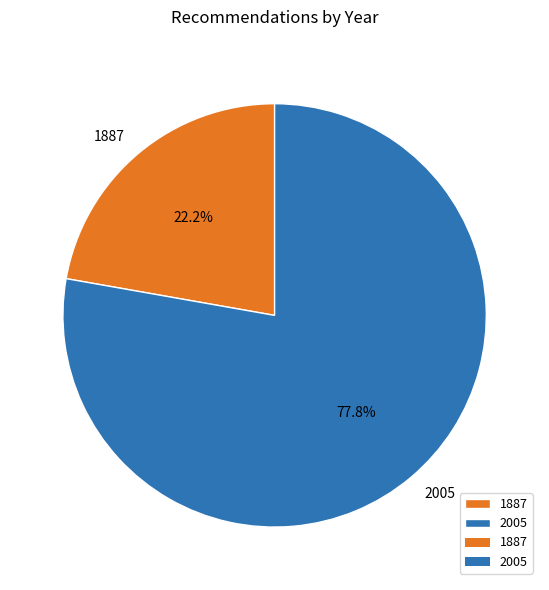

Approximately how many times larger is the value at 2005 compared to 1887?

3.5